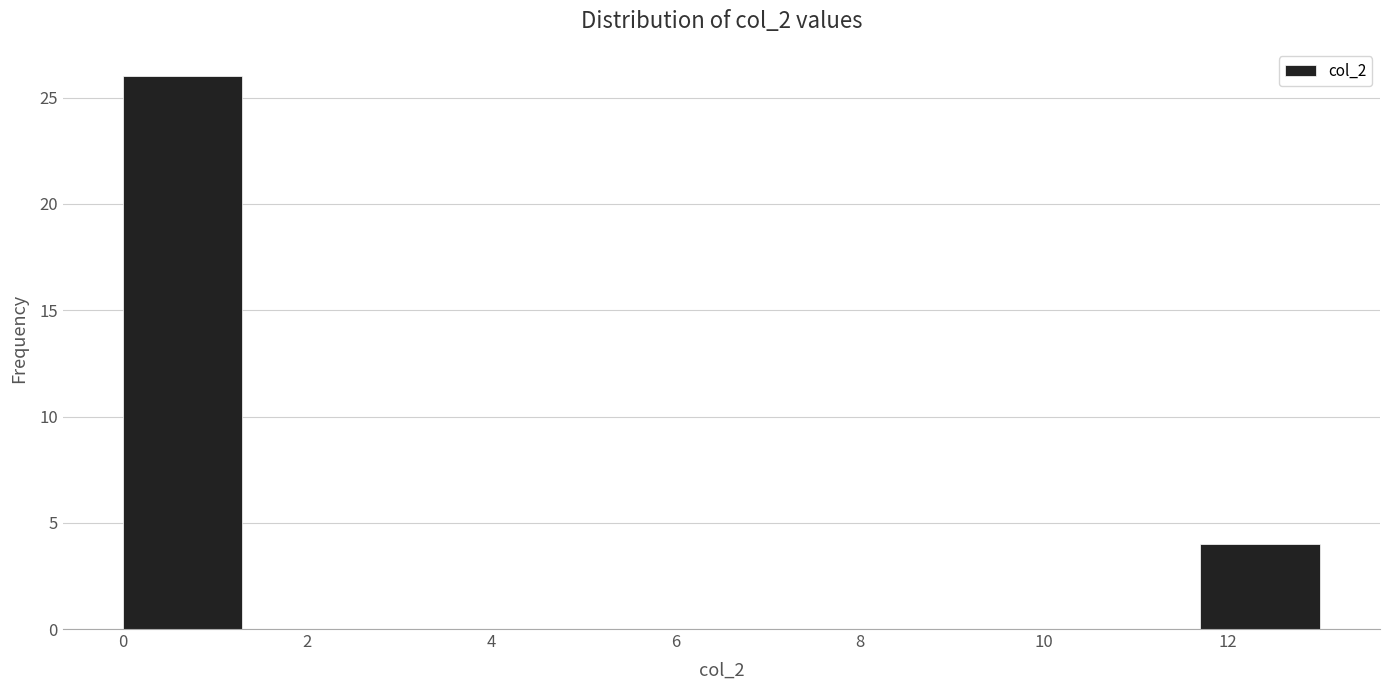

Reading left to right, list every bar in this chart as the range it spans on the x-axis followed by its height. Neither the bar edges nor the heights are printed on the chart, so give them approximately, as read against the axes.

0.0 to 1.3: 26
1.3 to 2.6: 0
2.6 to 3.9: 0
3.9 to 5.2: 0
5.2 to 6.5: 0
6.5 to 7.8: 0
7.8 to 9.1: 0
9.1 to 10.4: 0
10.4 to 11.7: 0
11.7 to 13.0: 4